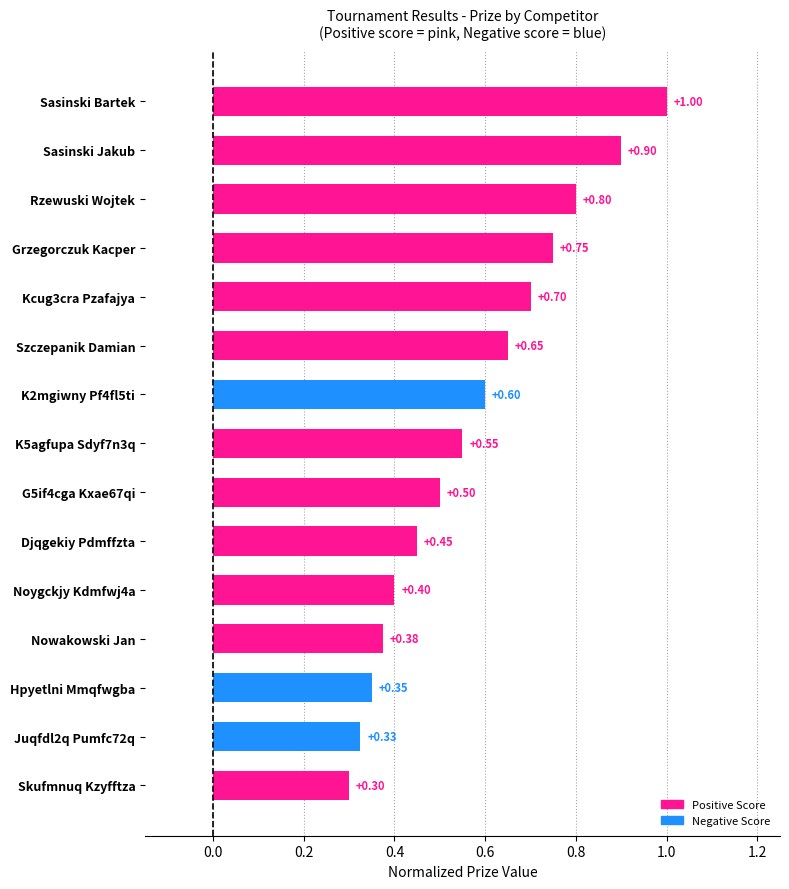

What is the label of the 4th bar from the top?

Grzegorczuk Kacper